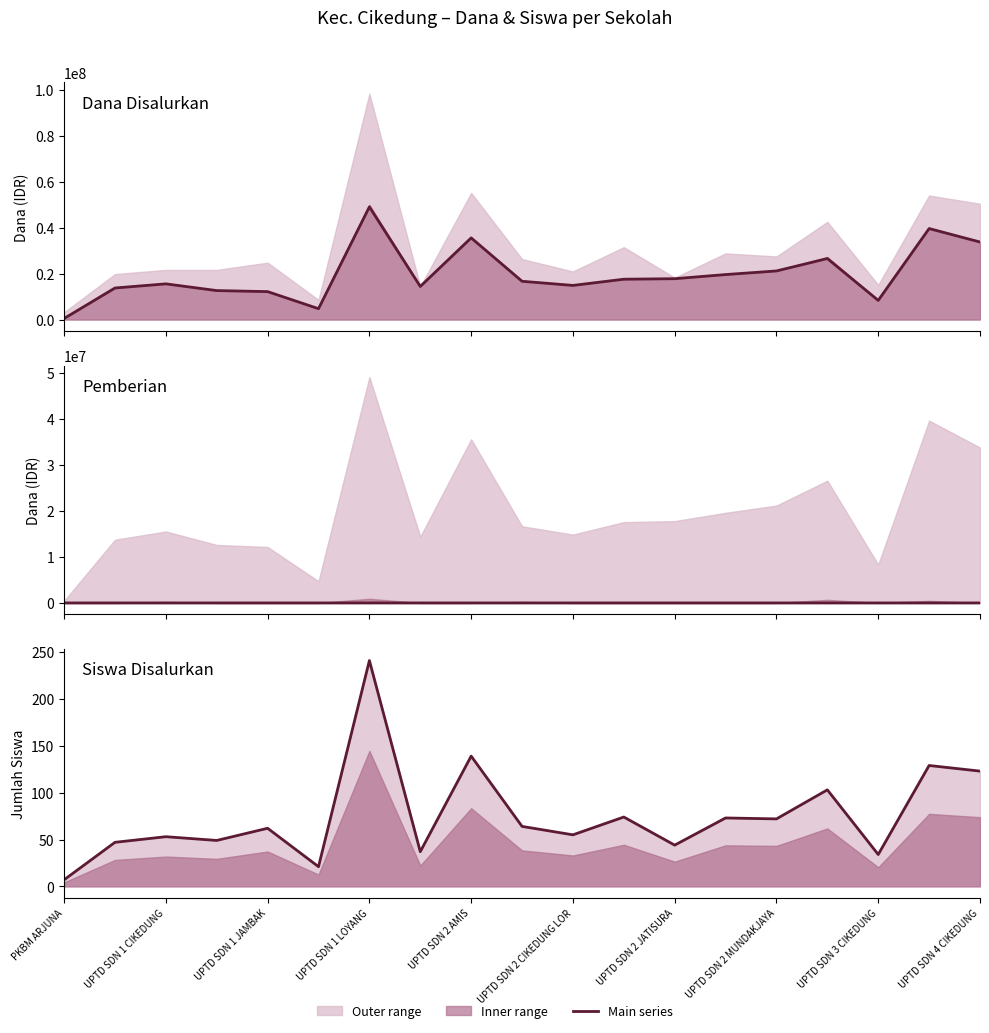

Between UPTD SDN 4 CIKEDUNG and 12, which series saw the biggest shift?

Siswa Disalurkan